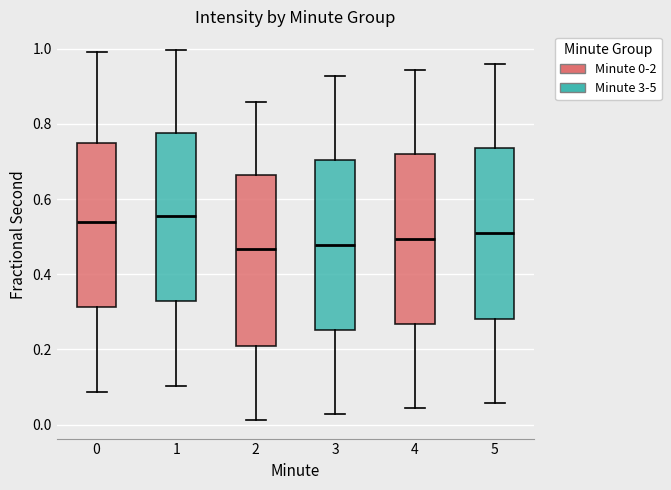

Where does the upper whisker of the box at x = 0 end on the y-axis? The values are not printed on the chart, so give them approximately, as read against the axis.

1.00